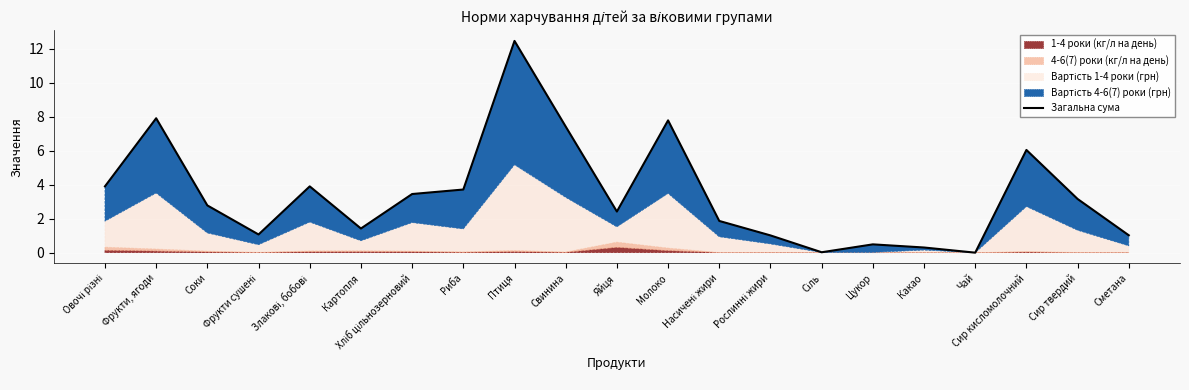

What is the difference between the second highest and minimum values?

7.9